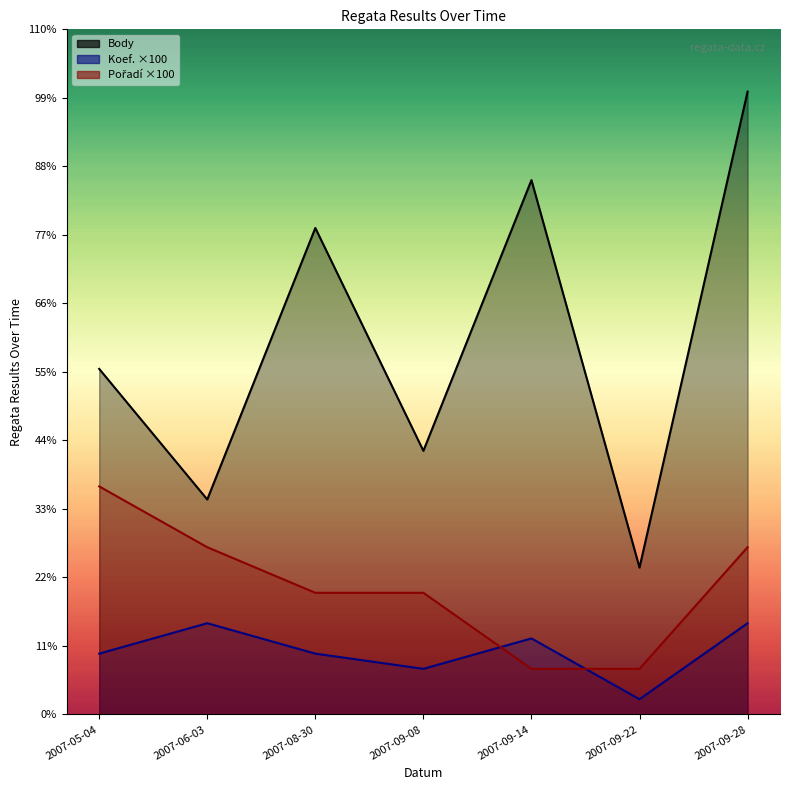

What is the value of the Body point at the 5th from the left?

3515